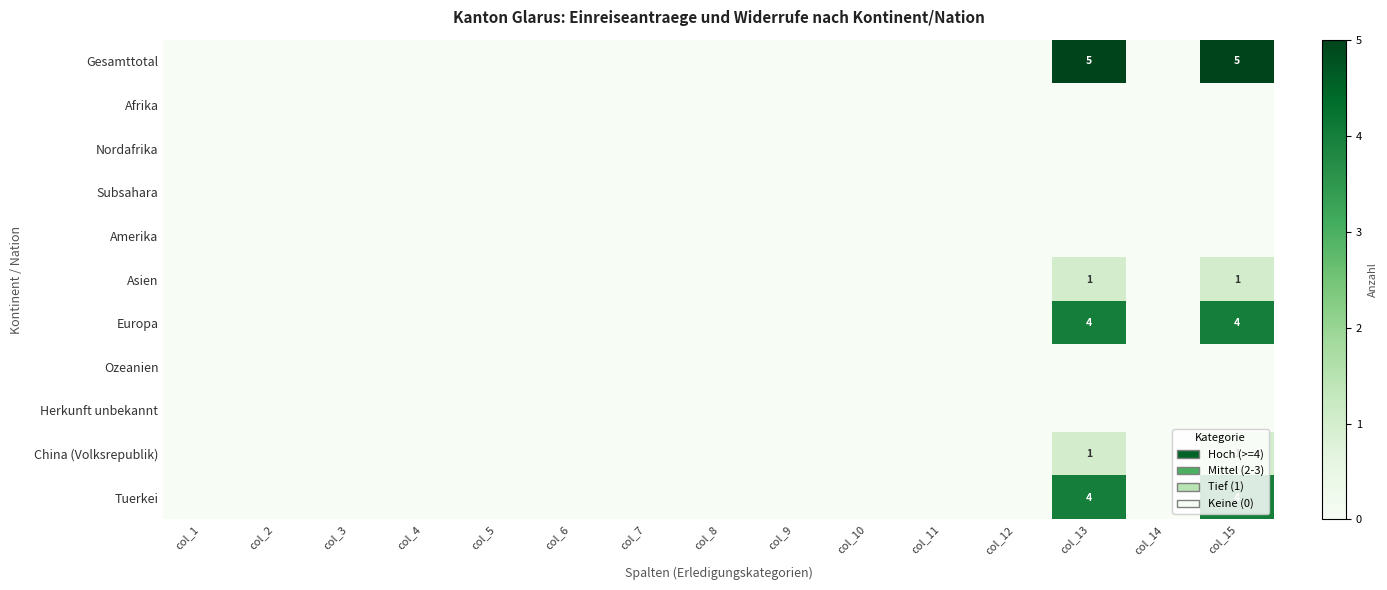

True or false: China (Volksrepublik) has a value of 1 at col_13.

True